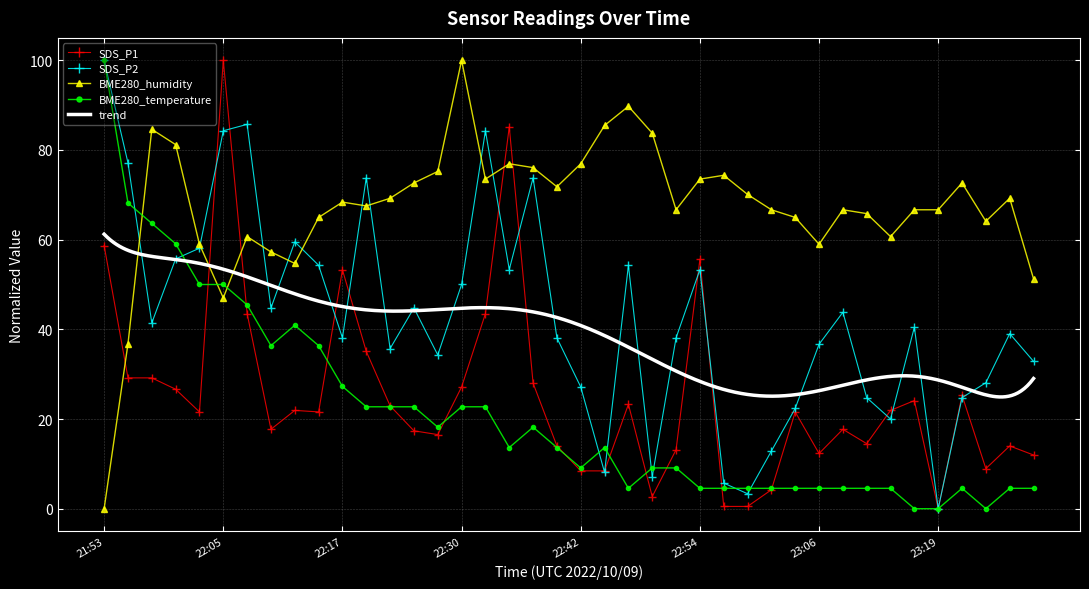

Which category has the lowest value across all series?

23:19